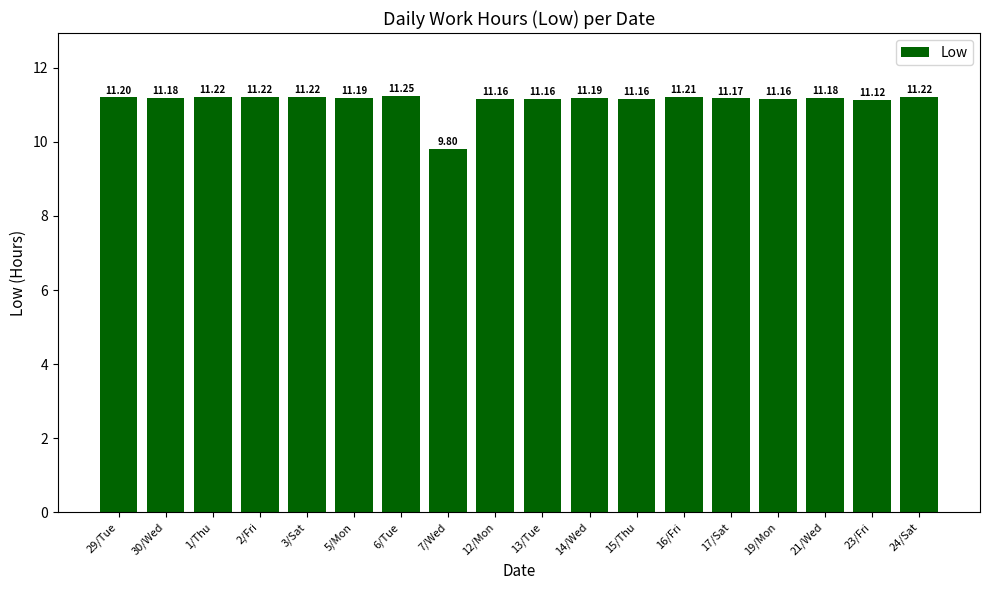

What is the change in value from 6/Tue to 21/Wed?

-0.1